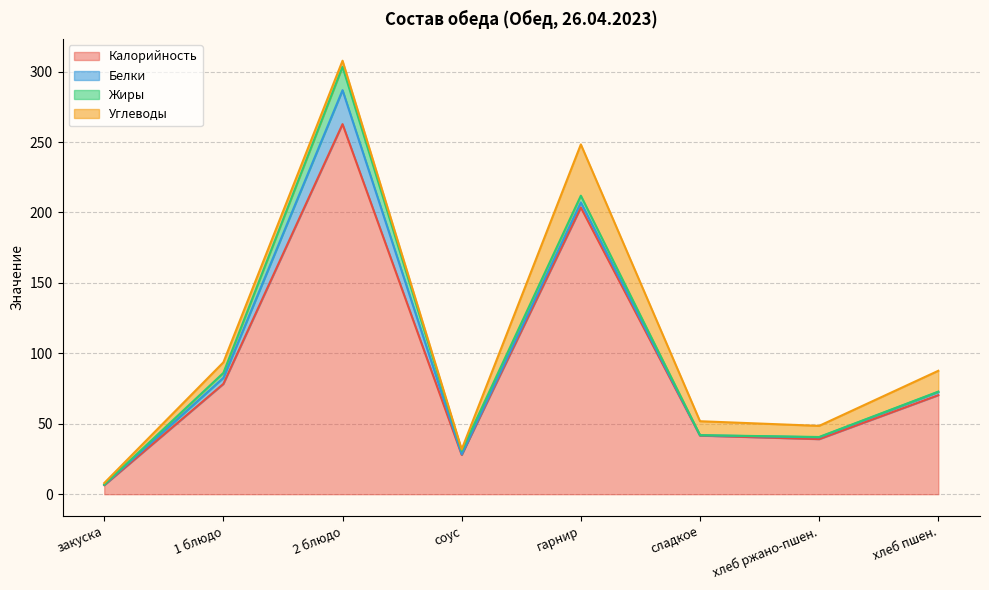

True or false: Калорийность has more than 0 points higher than both neighbors.

True